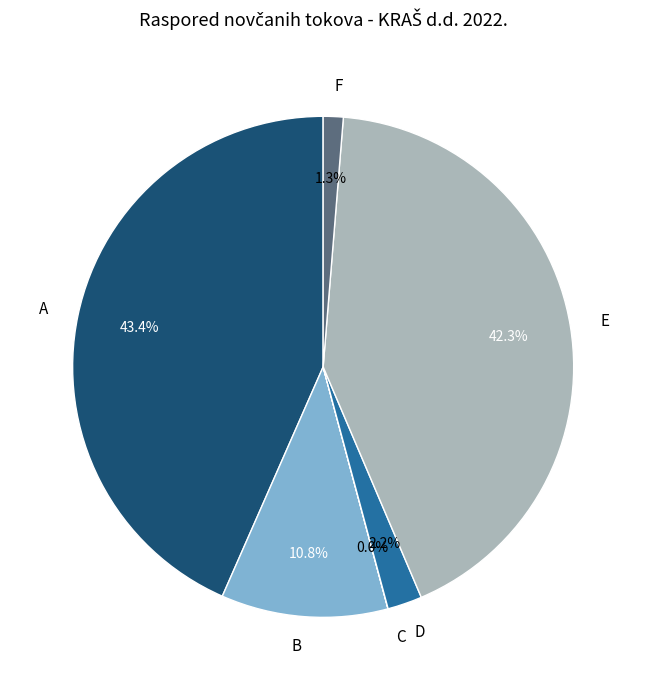

Which slice is the largest?

A